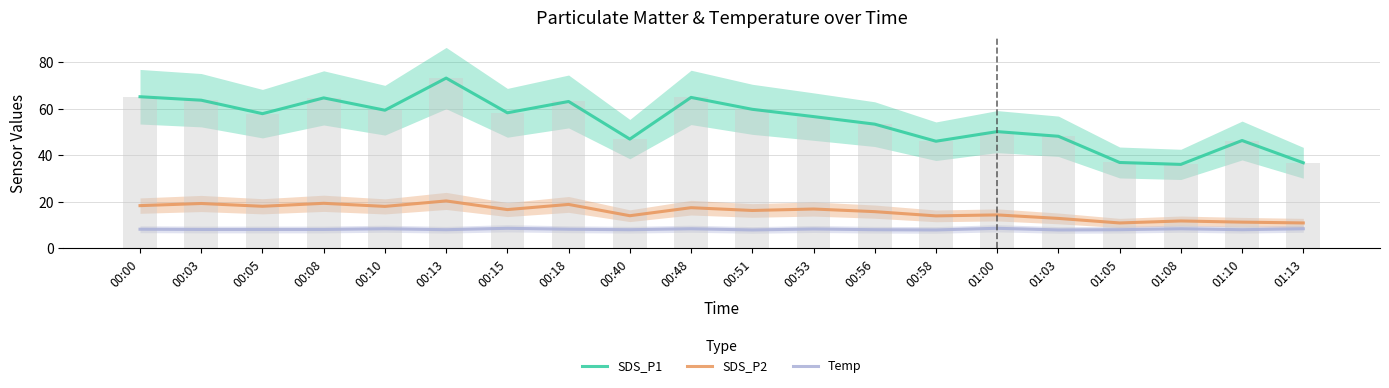

Which series has the widest spread of values?

SDS_P1